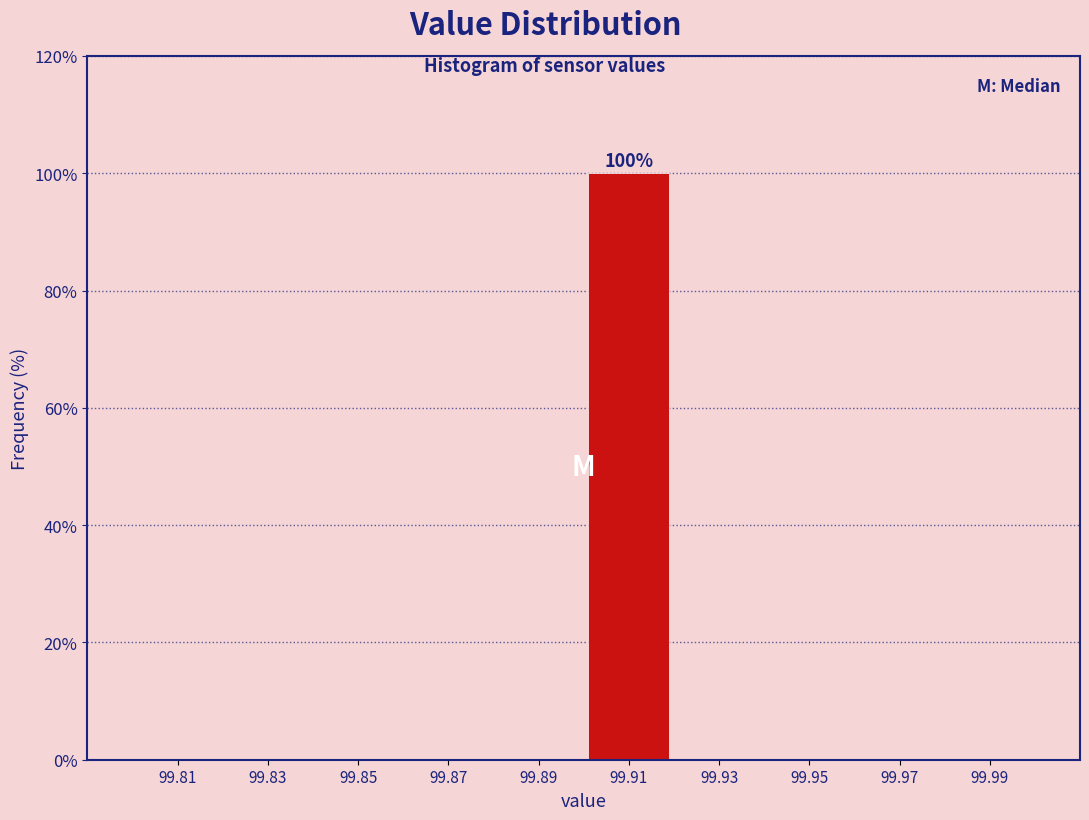

Over which range of the x-axis is the bar tallest?

99.90 to 99.92